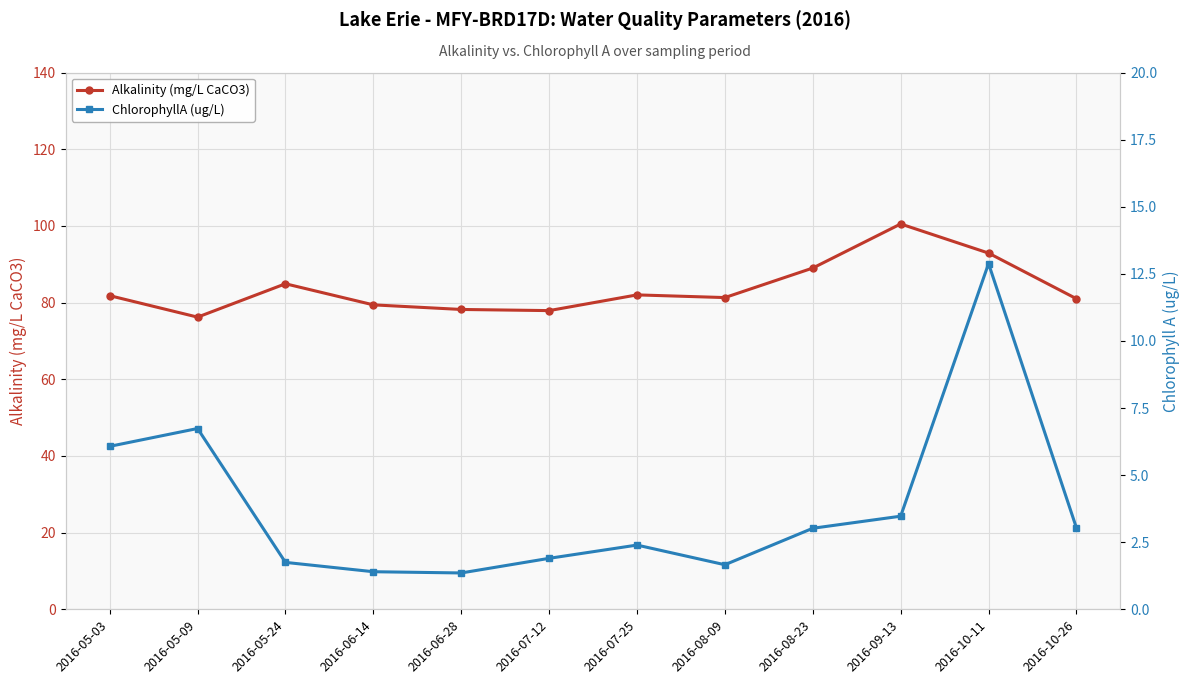

Reading right to left, list all the values displayed in this chart.

Alkalinity (mg/L CaCO3): 81.0	92.9	100.5	89.0	81.3	82.0	77.9	78.2	79.4	84.9	76.2	81.8
ChlorophyllA (ug/L): 3.0	12.9	3.5	3.0	1.7	2.4	1.9	1.4	1.4	1.7	6.7	6.1